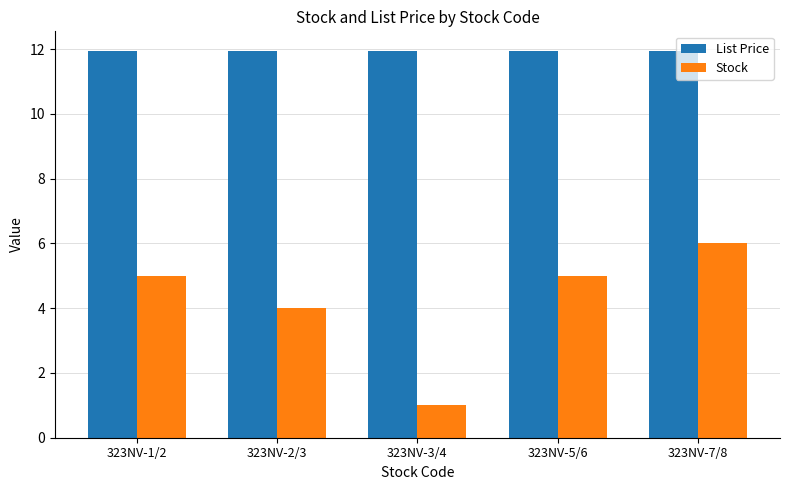

Where is Stock nearest to the value 3?

323NV-2/3